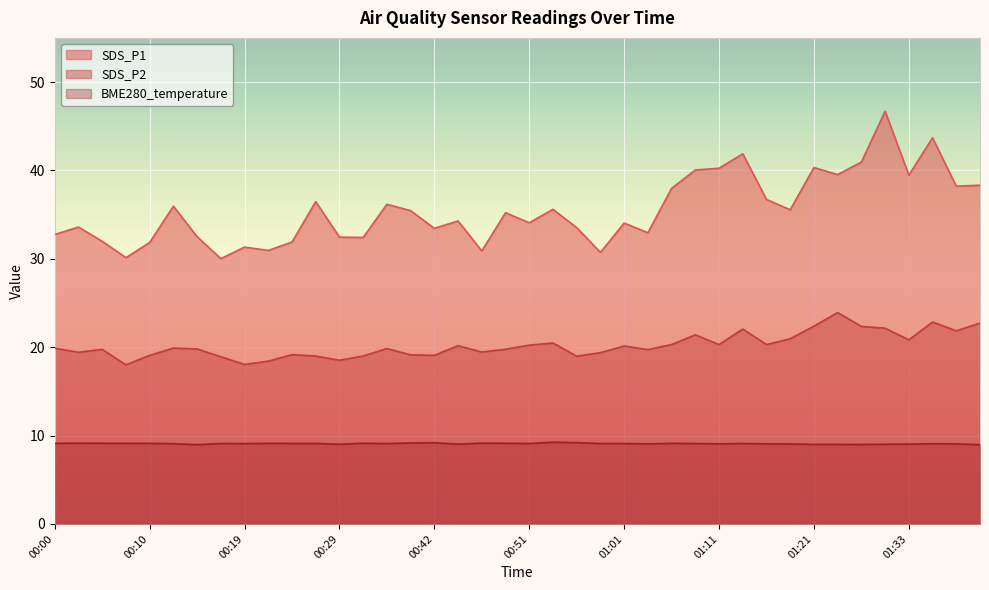

What is the label of the 26th point from the right?

00:37